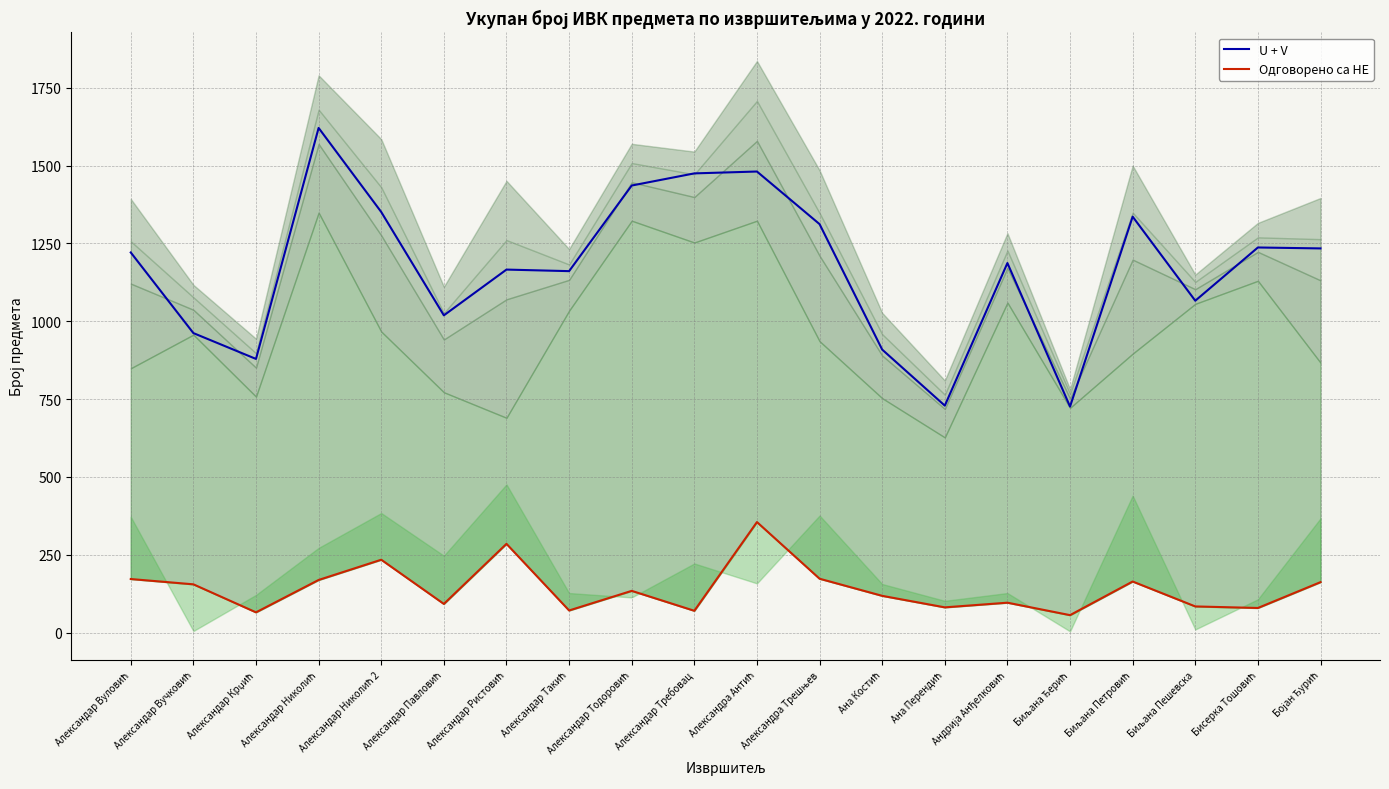

Where is the first local minimum for Одговорено са НЕ?

Александар Крџић